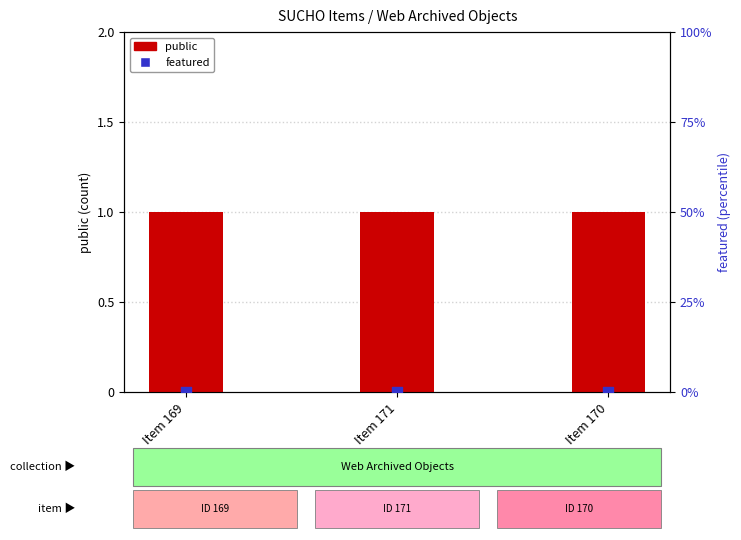

Which series contains the highest Y value?

public